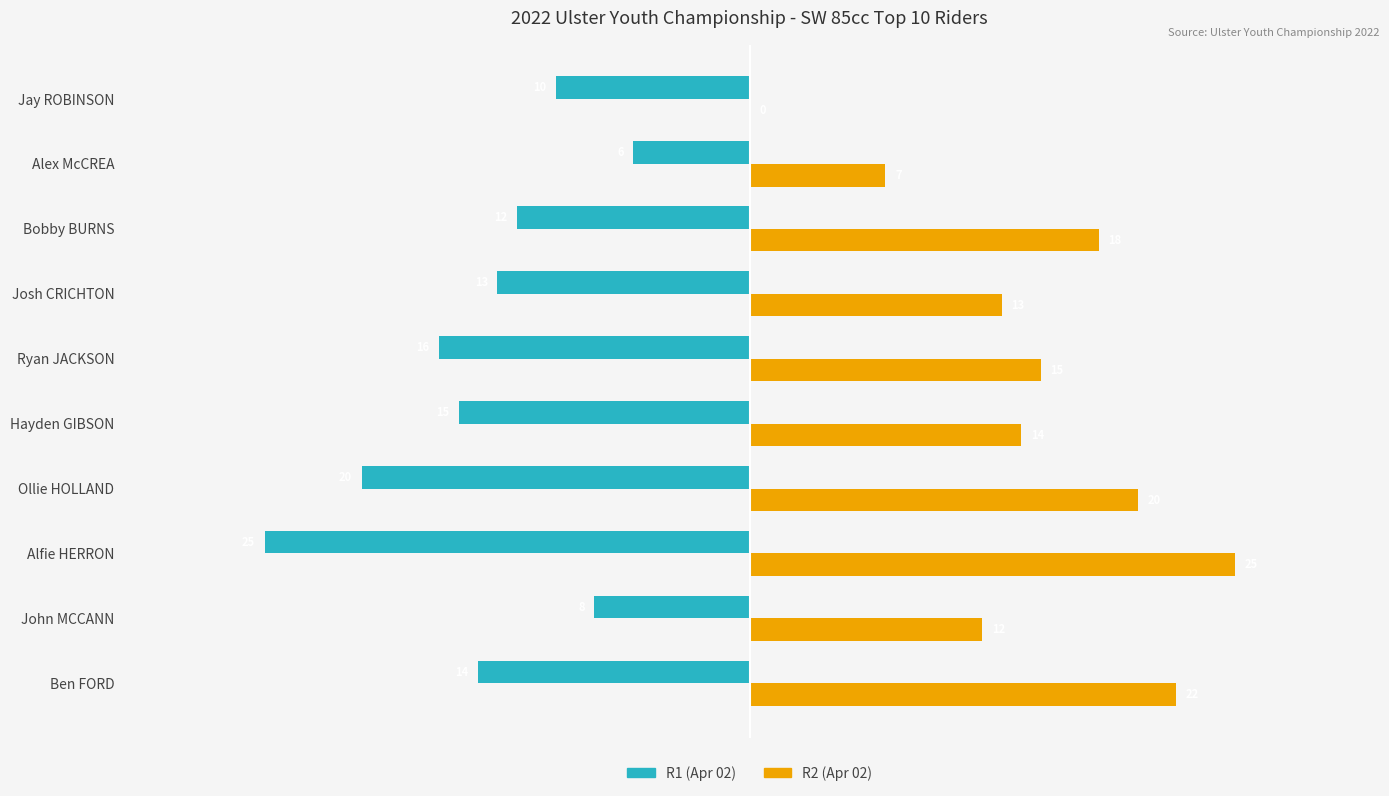

What are all the series names shown in the legend?

R1 (Apr 02), R2 (Apr 02)